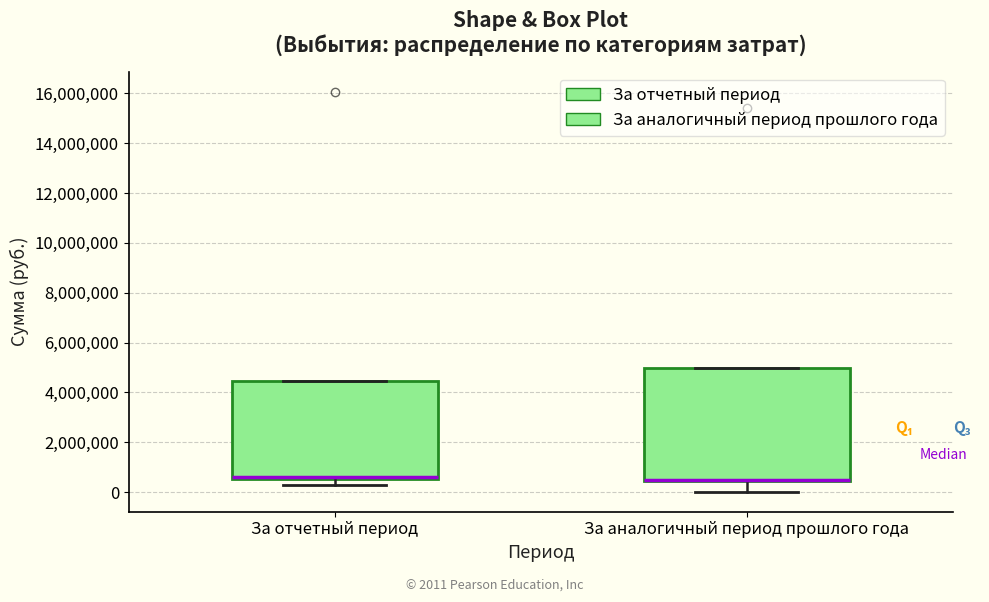

Reading left to right, transcribe this box plot: for each box, give where its median line is, the range the box spans, and where its two whiskers end, as read against the y-axis. The values are not printed on the chart, so give them approximately, as read against the axis.

За отчетный период: median 600000 (drawn on the box's lower edge), box 600000 to 4400000, whiskers 200000 to 4400000
За аналогичный период прошлого года: median 600000 (drawn on the box's lower edge), box 400000 to 5000000, whiskers 0 to 5000000